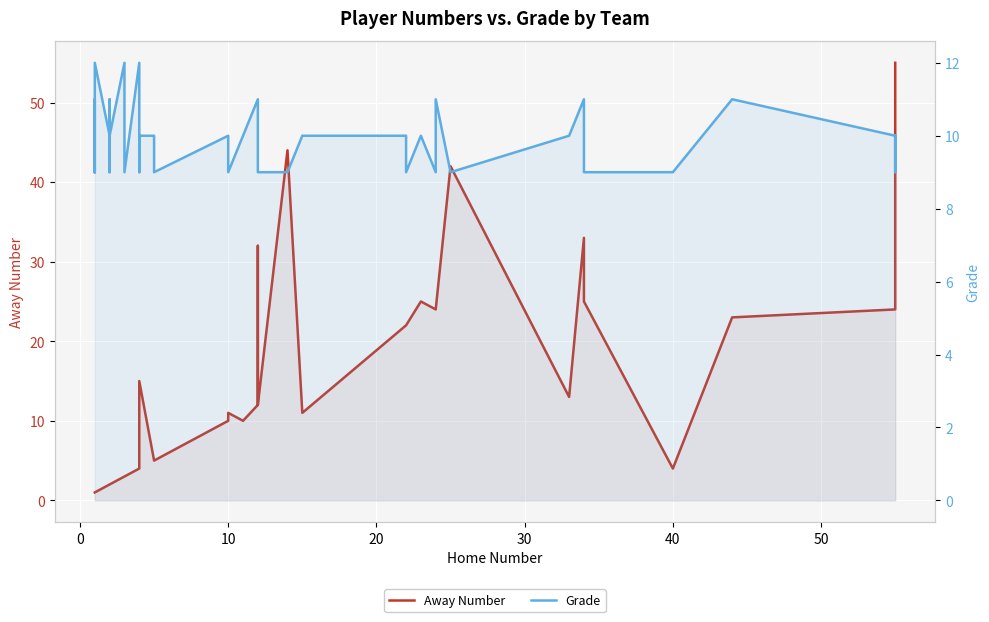

Which series has the largest total across all categories?

Away Number